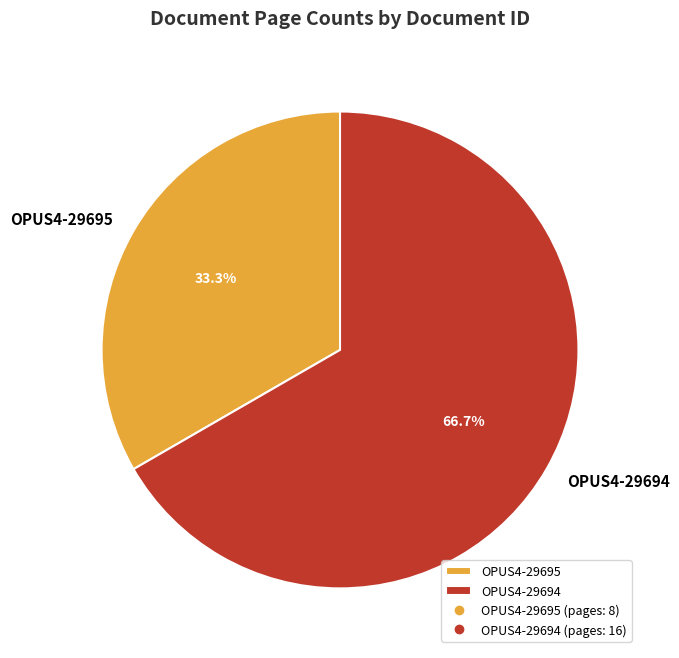

Rank the categories by value from highest to lowest.

OPUS4-29694, OPUS4-29695